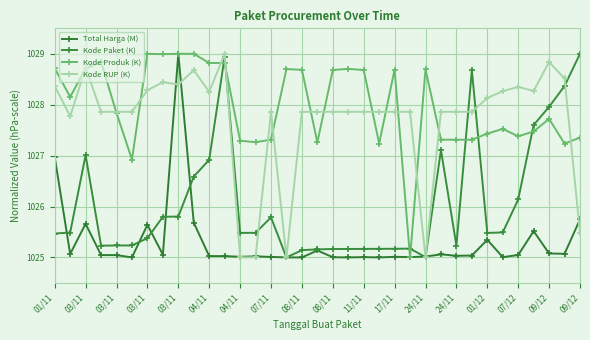

Where is Kode Paket (K) nearest to the value 1027?

03/11